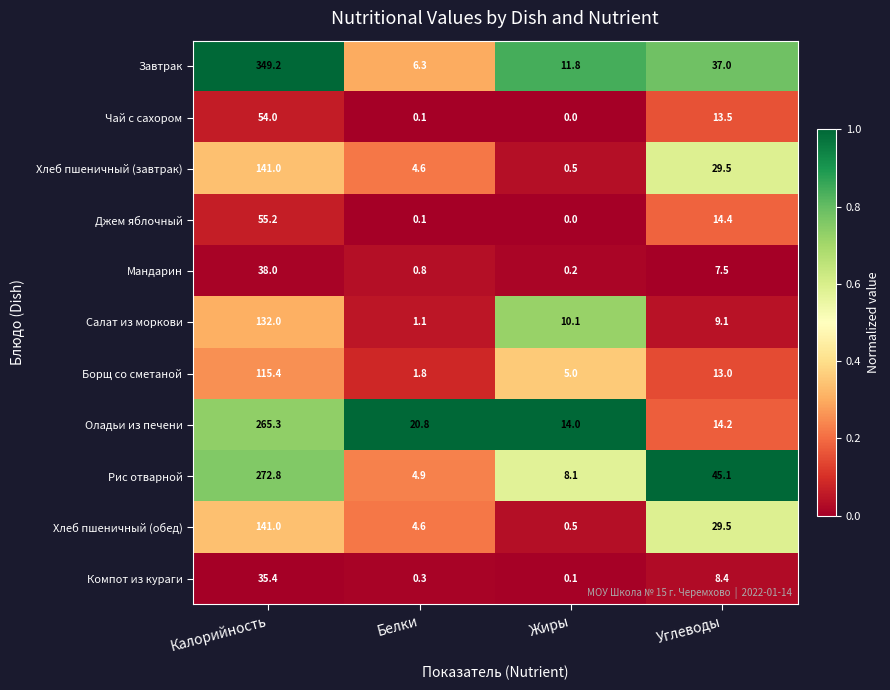

What is the approximate value of Мандарин at Калорийность?

38.0